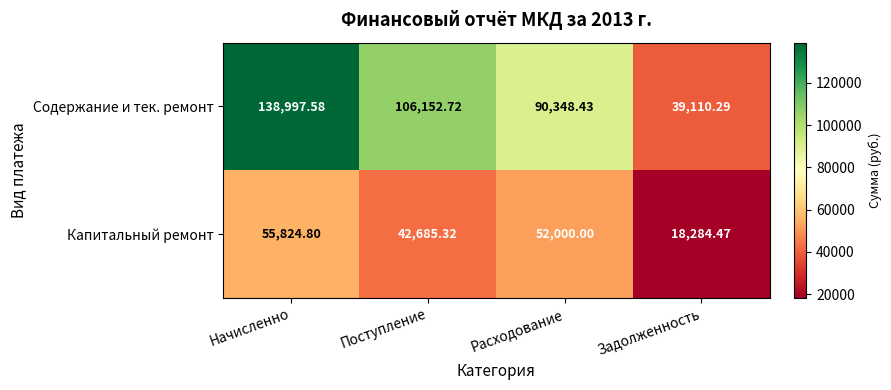

Rank the series by their maximum value, from highest to lowest.

Содержание и тек. ремонт, Капитальный ремонт